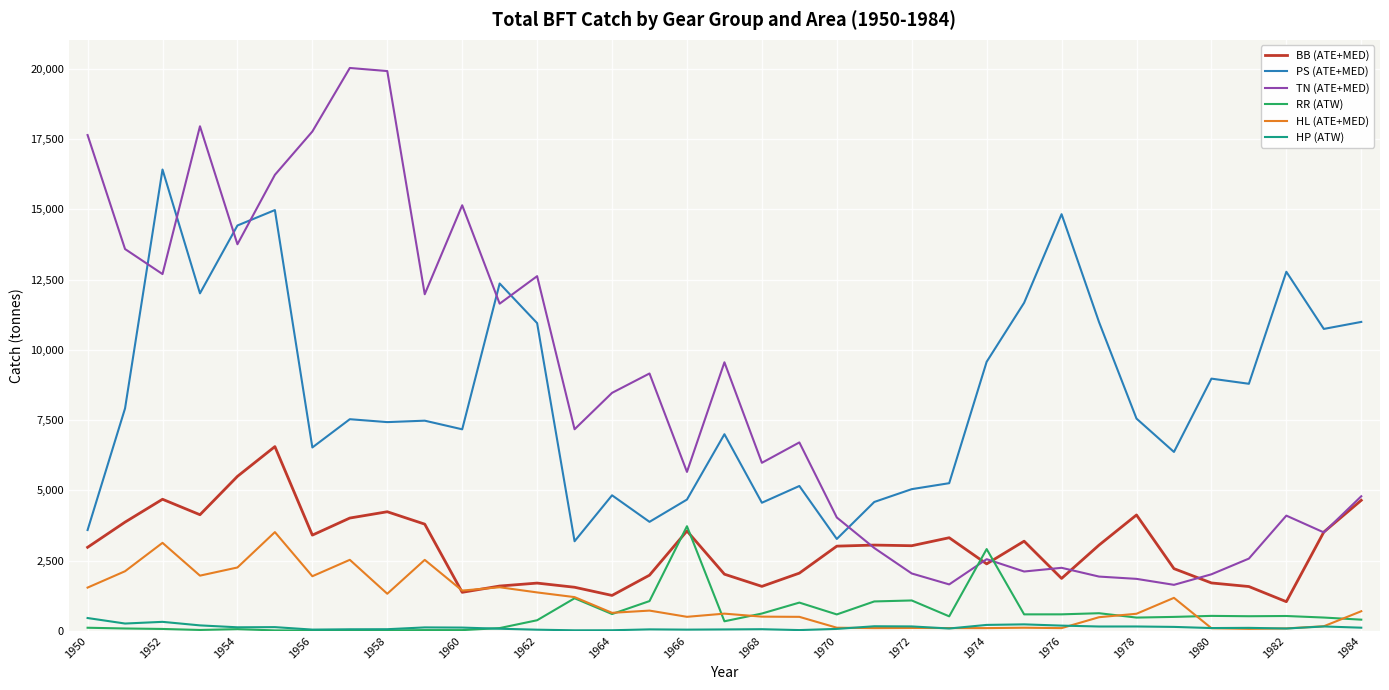

True or false: TN (ATE+MED) and HL (ATE+MED) intersect in this chart.

False